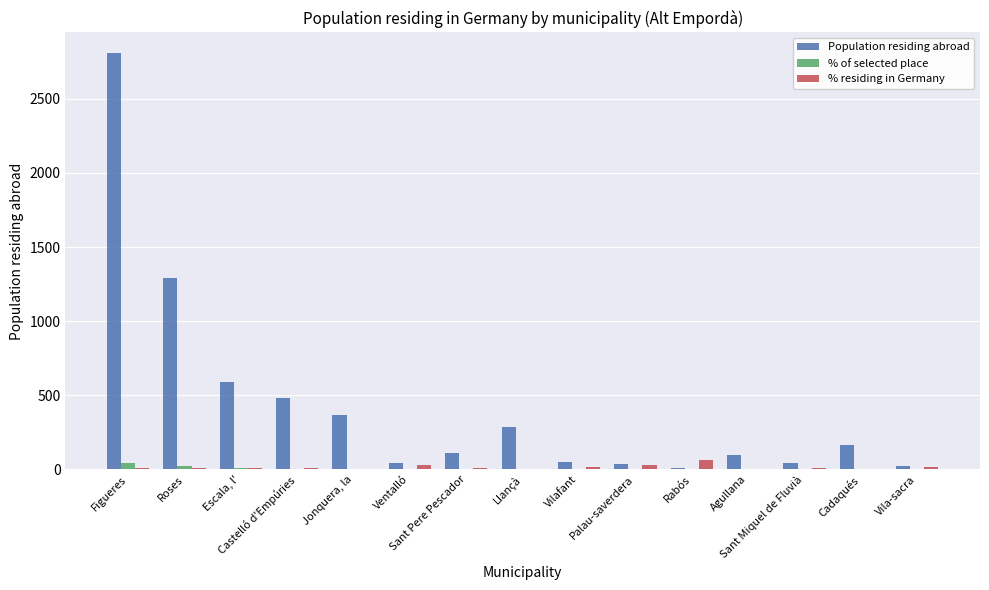

What is the greatest value displayed?

2808.0